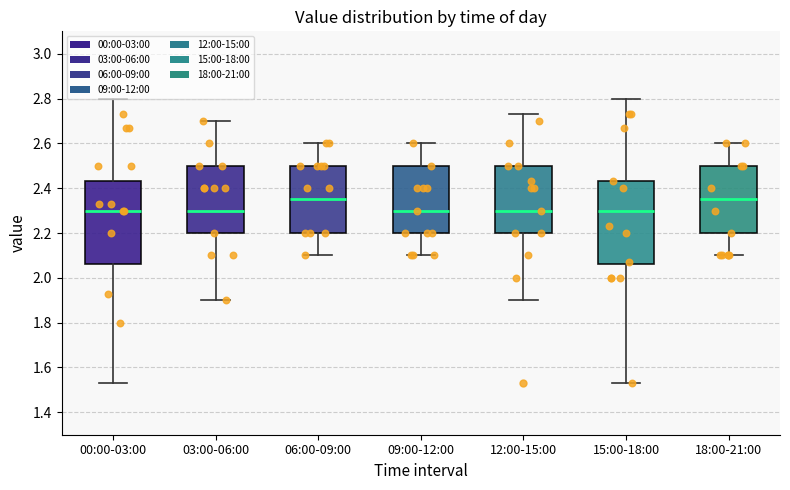

Where does the lower whisker of the box for 18:00-21:00 end on the y-axis? The values are not printed on the chart, so give them approximately, as read against the axis.

2.10